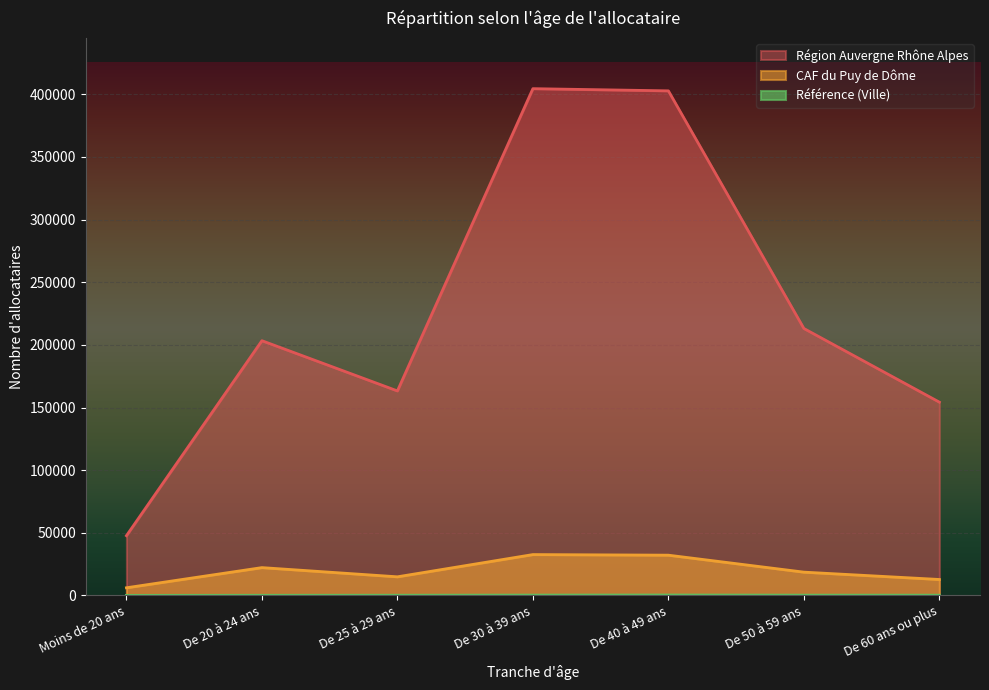

What is the spread (max minus min) of values at De 20 à 24 ans?

203255